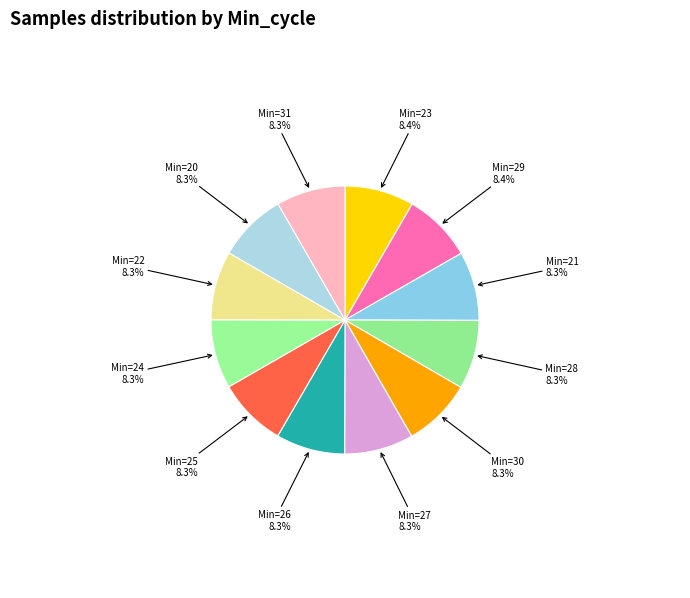

Count the number of slices in the pie.

12